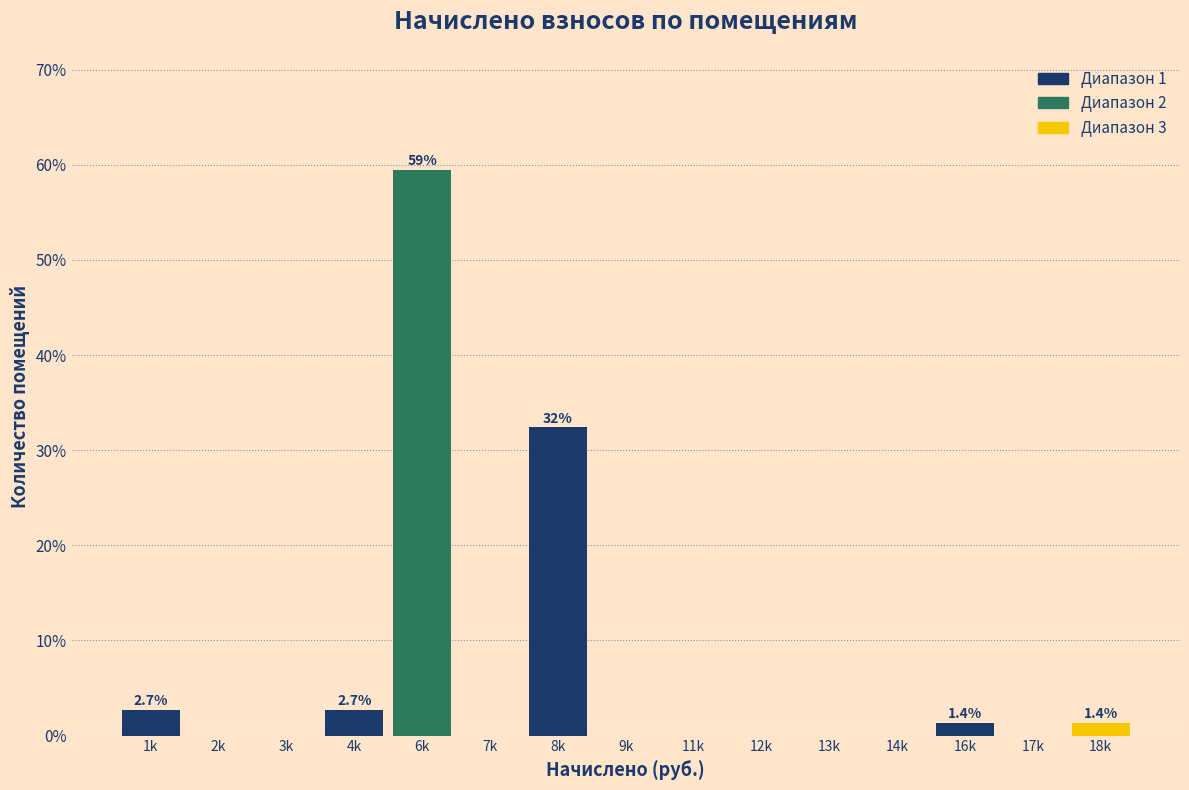

Reading left to right, what are all the values shown in this chart?

1k=2.7	2k=0.0	3k=0.0	4k=2.7	6k=59.5	7k=0.0	8k=32.4	9k=0.0	11k=0.0	12k=0.0	13k=0.0	14k=0.0	16k=1.4	17k=0.0	18k=1.4